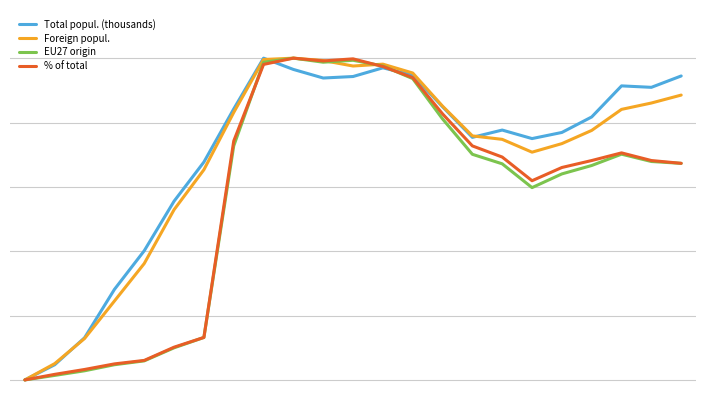

What is the greatest value displayed?

100.0